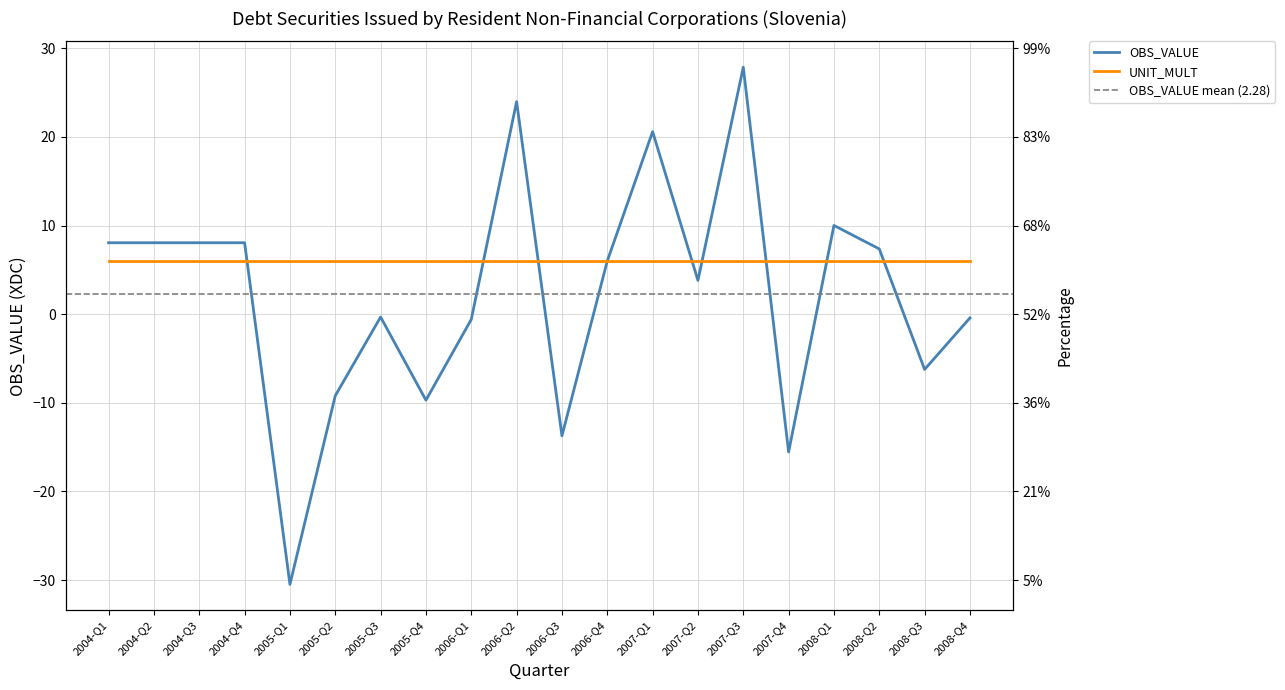

How many data points are less than 6?

10